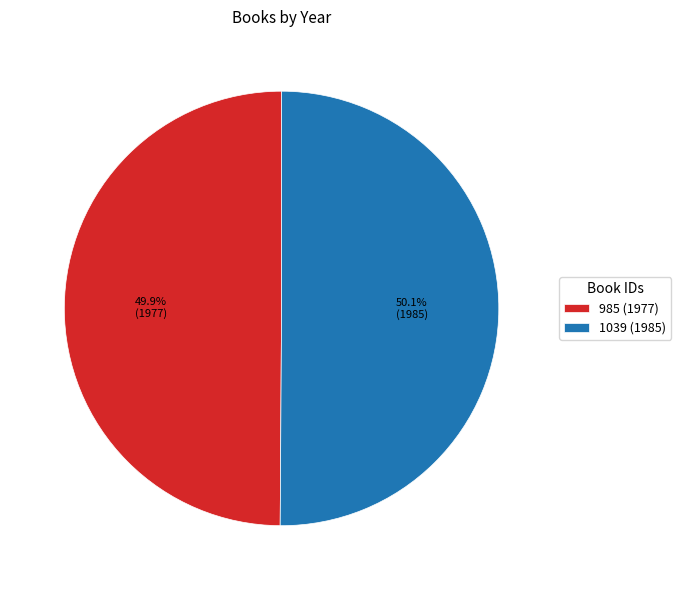

How many segments does this pie chart have?

2